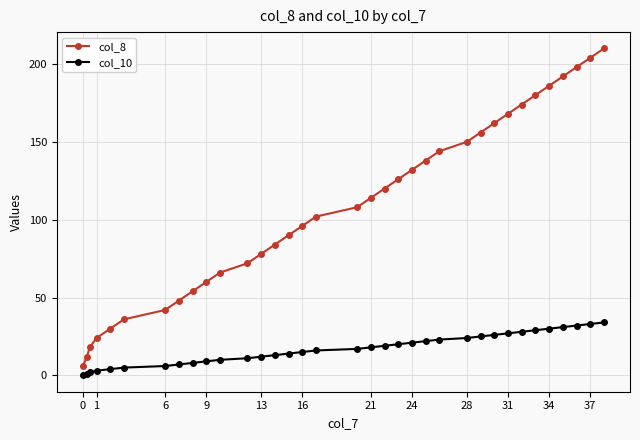

Which series has the widest spread of values?

col_8